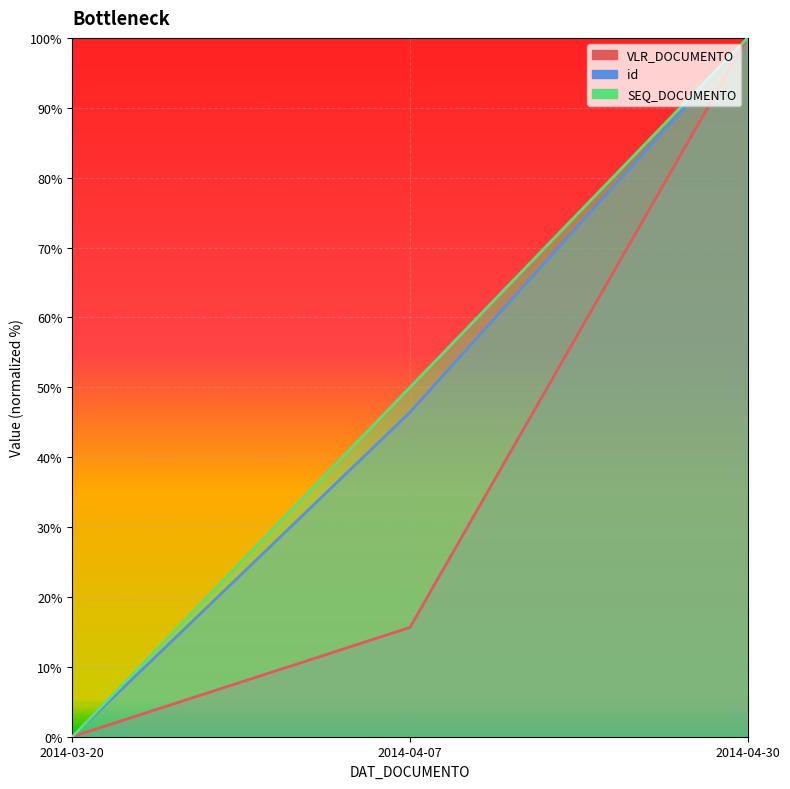

List the labels in order of id value, smallest first.

2014-03-20, 2014-04-07, 2014-04-30